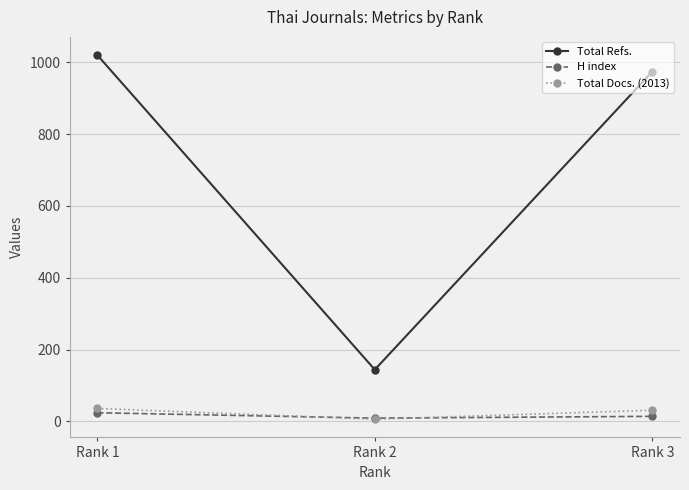

List the labels in order of Total Refs. value, smallest first.

Rank 2, Rank 3, Rank 1